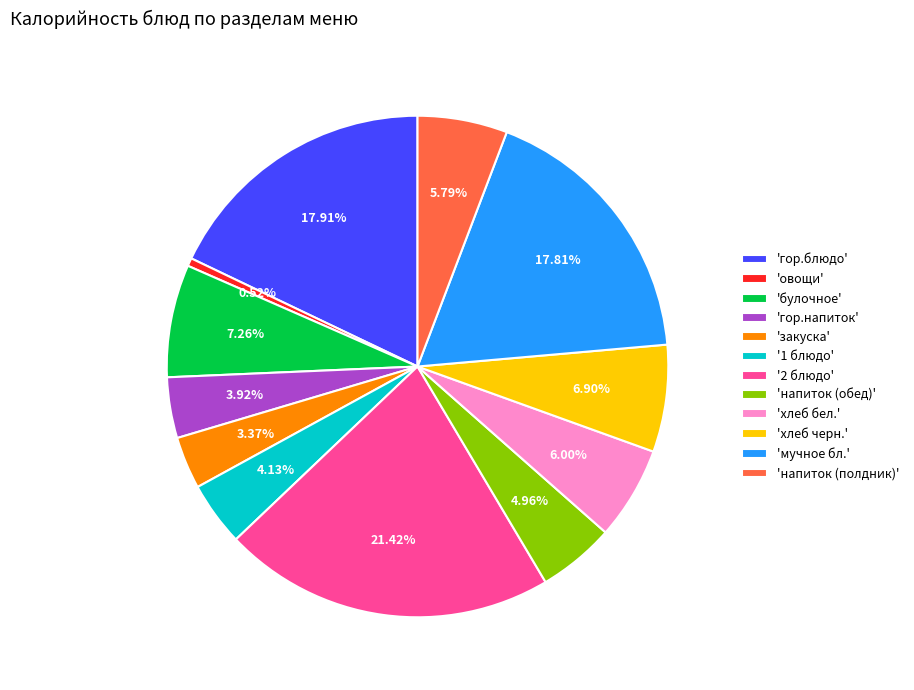

How many segments does this pie chart have?

12